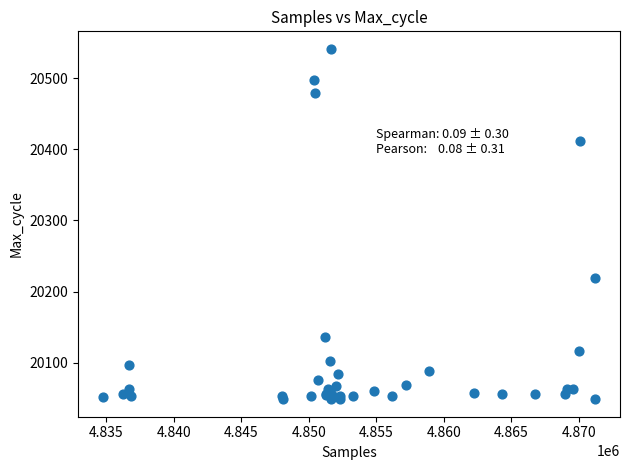

What Y value in the scatter plot is closest to 20295?

20219